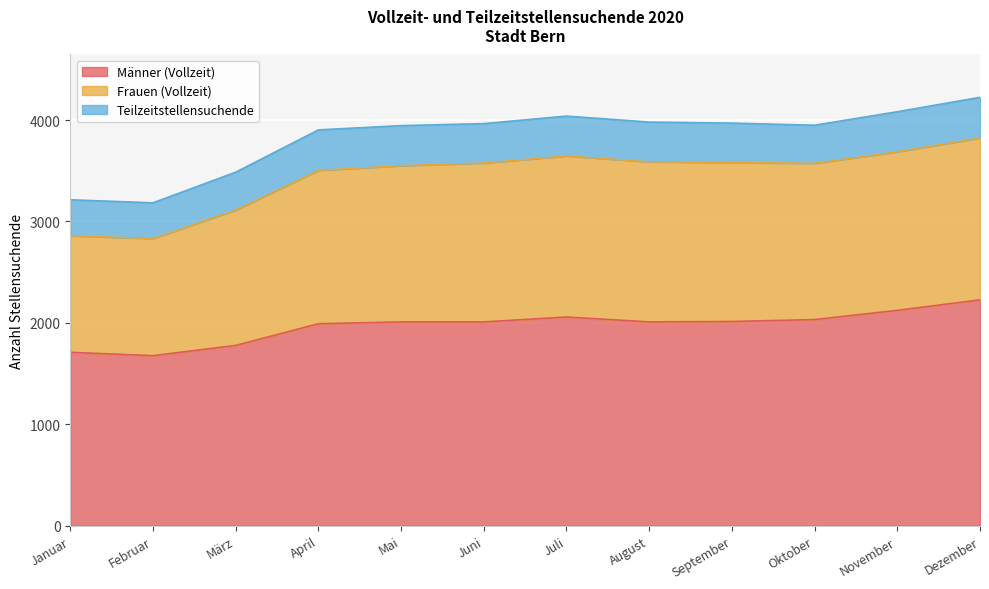

The Männer (Vollzeit) series shows 607 at Juni. True or false?

False